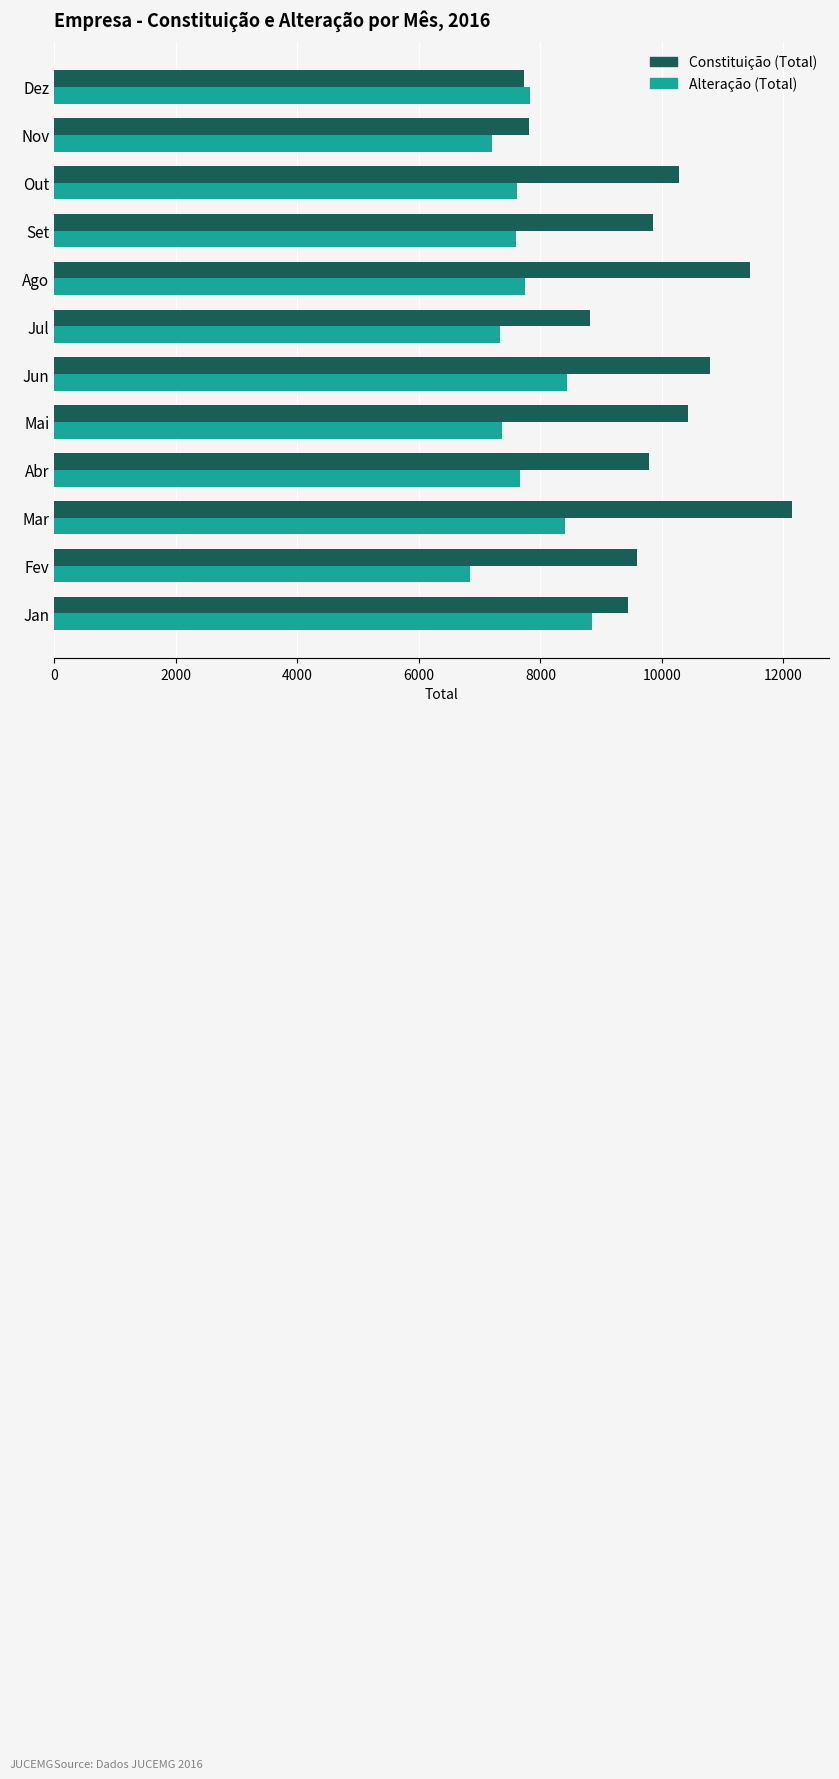

What is the difference between the Constituição (Total) values at Jan and Ago?

2010